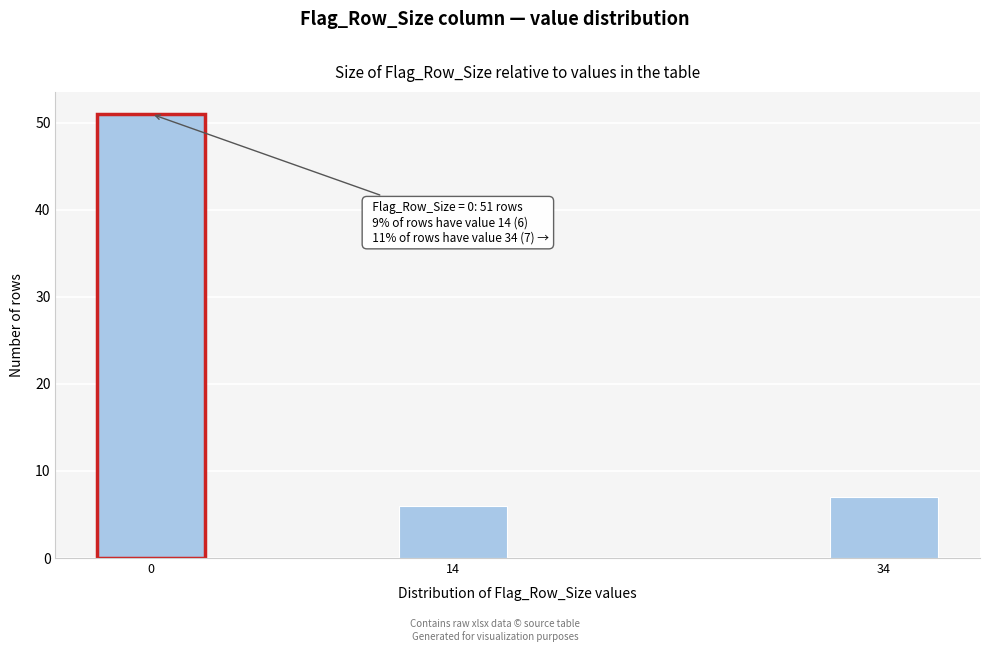

Reading left to right, transcribe all the data shown in this chart.

0=51	14=6	34=7